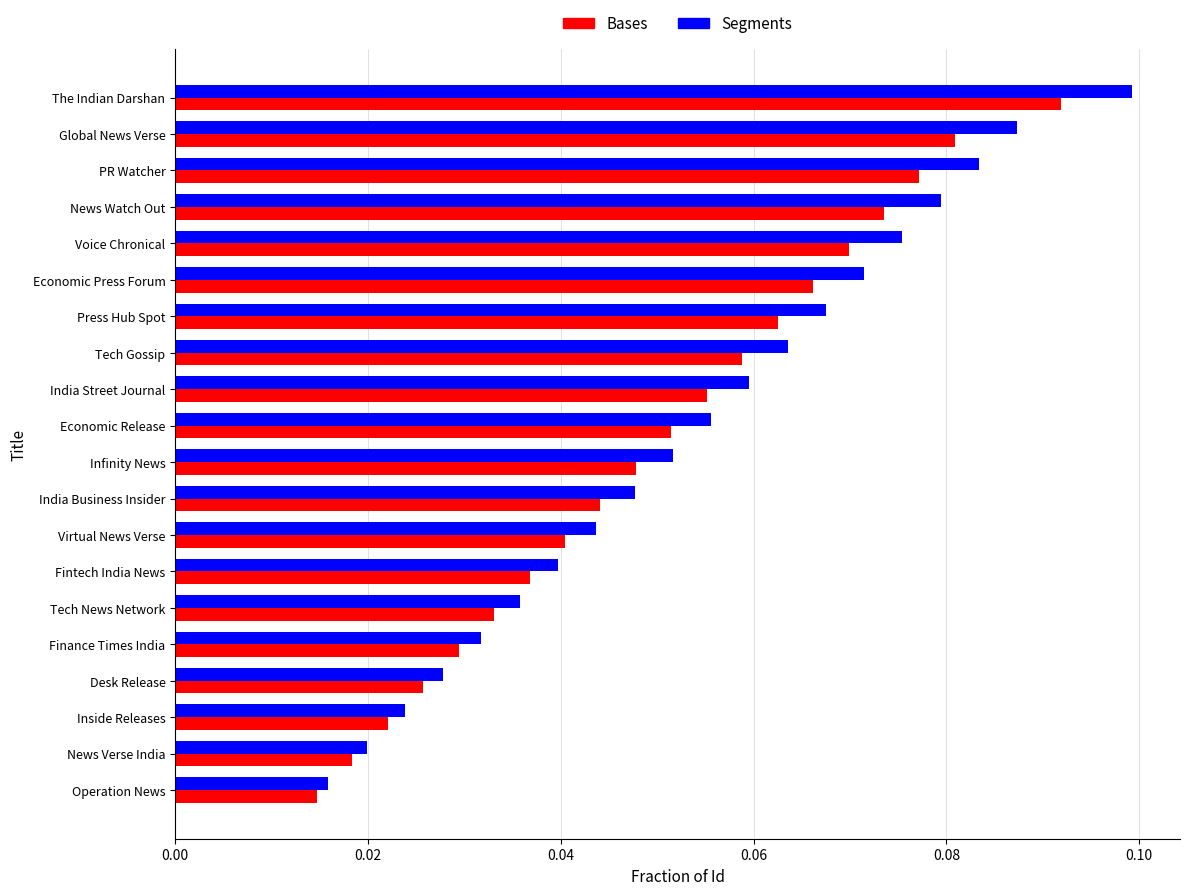

The Bases series shows 0.1 at India Street Journal. True or false?

True